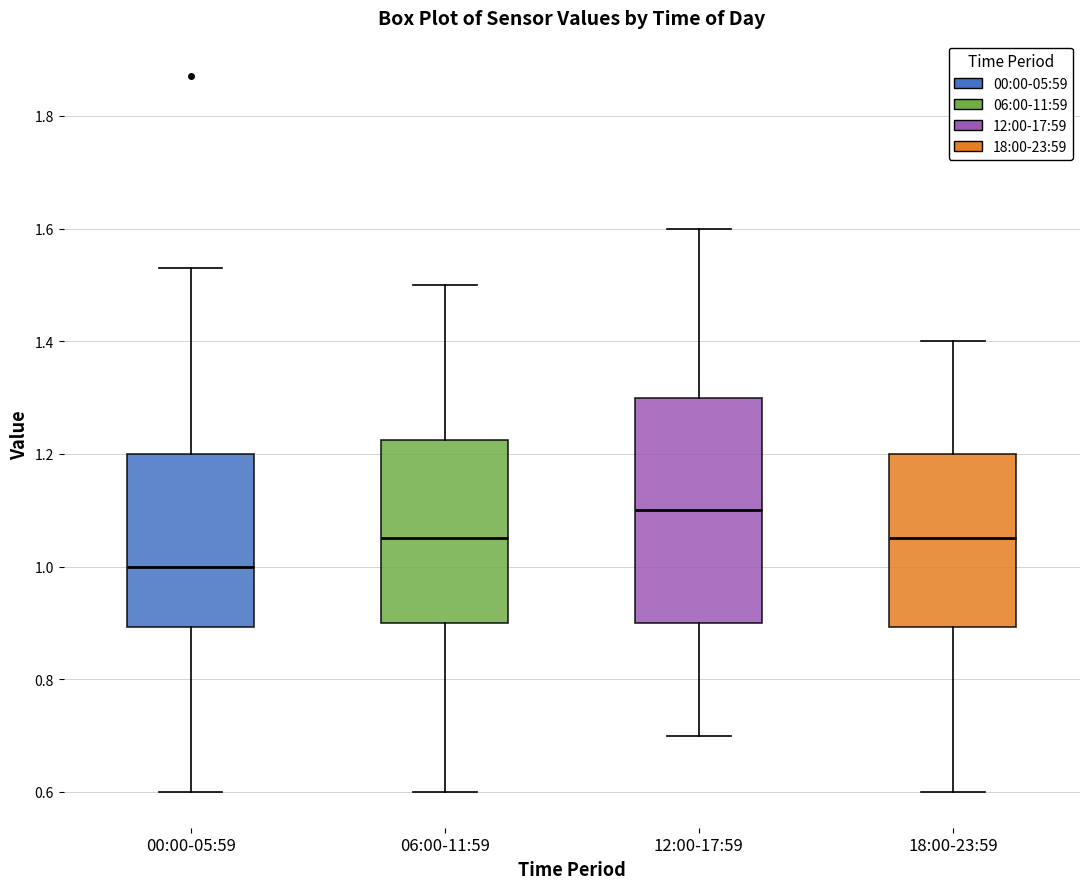

Reading left to right, transcribe this box plot: for each box, give where its median line is, the range the box spans, and where its two whiskers end, as read against the y-axis. The values are not printed on the chart, so give them approximately, as read against the axis.

00:00-05:59: median 1.00, box 0.90 to 1.20, whiskers 0.60 to 1.54
06:00-11:59: median 1.06, box 0.90 to 1.22, whiskers 0.60 to 1.50
12:00-17:59: median 1.10, box 0.90 to 1.30, whiskers 0.70 to 1.60
18:00-23:59: median 1.06, box 0.90 to 1.20, whiskers 0.60 to 1.40